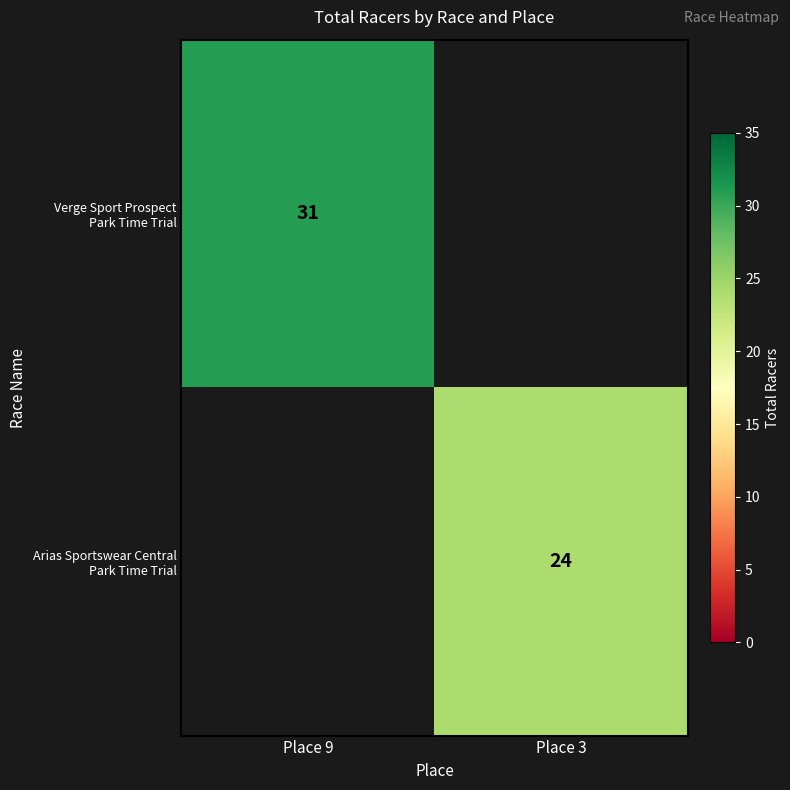

Which category has the lowest value in the Arias Sportswear Central Park Time Trial series?

Place 9